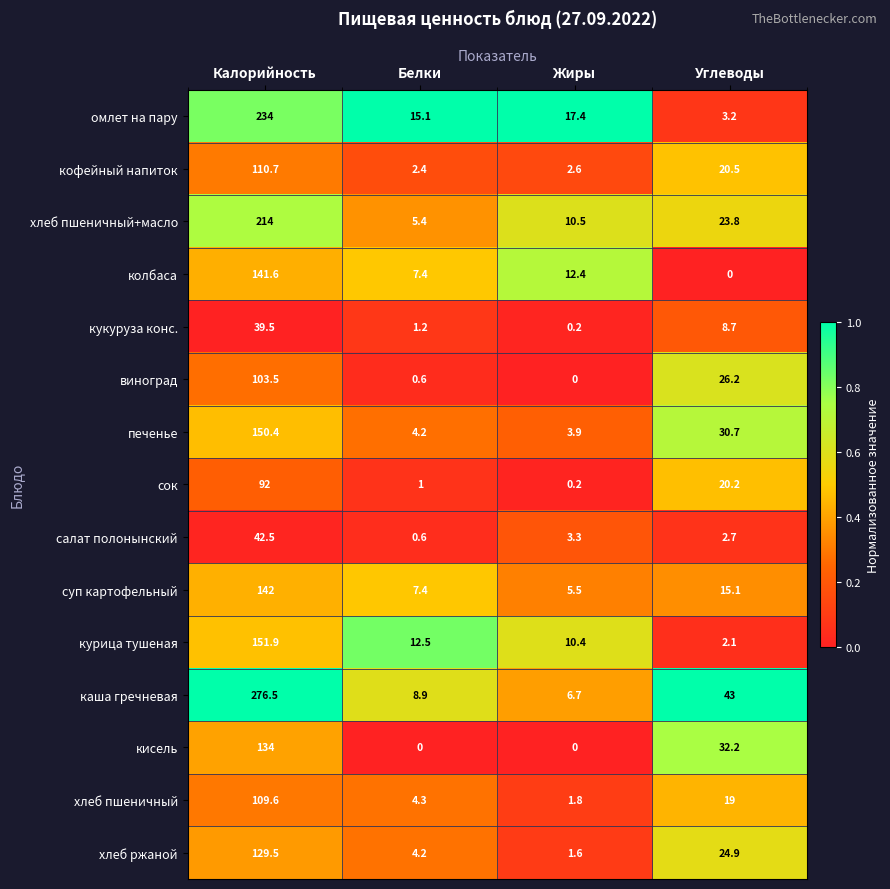

Where does the кисель series first go above 32?

Калорийность